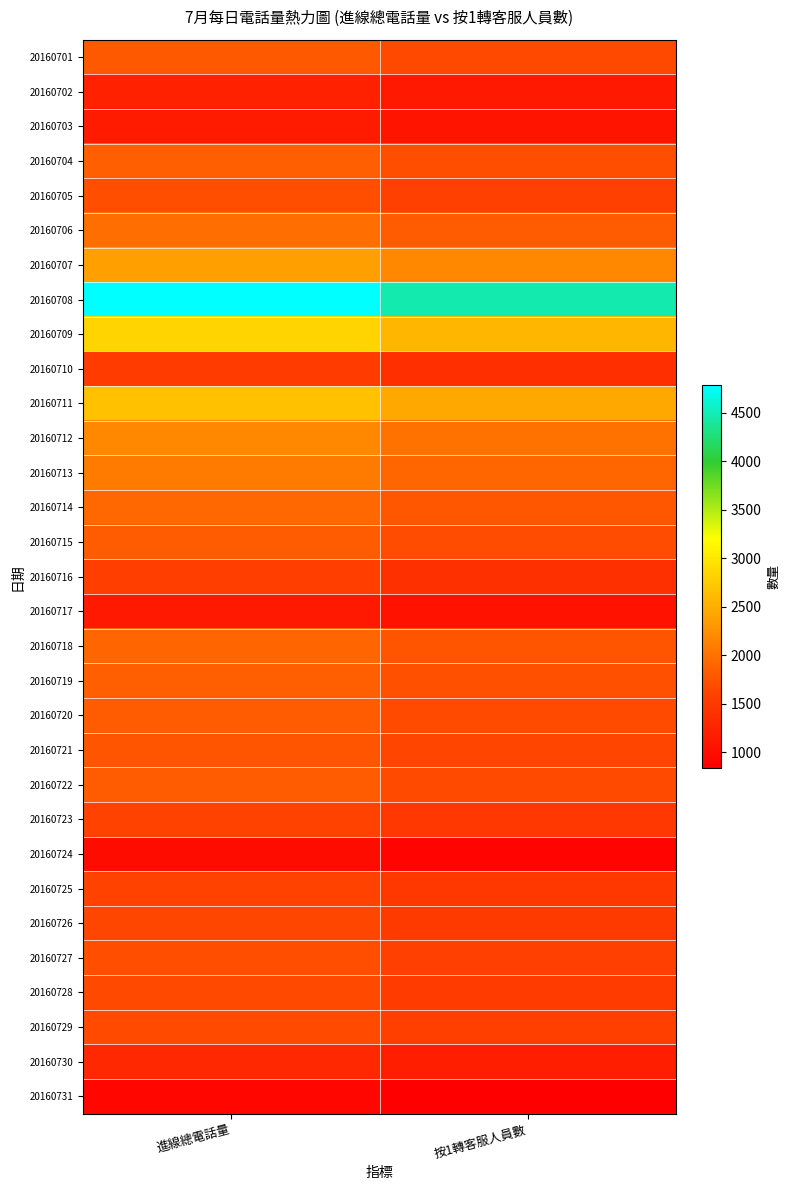

Rank the series at 按1轉客服人員數 from lowest to highest value.

20160731, 20160724, 20160717, 20160703, 20160702, 20160730, 20160710, 20160716, 20160723, 20160725, 20160726, 20160728, 20160729, 20160727, 20160705, 20160721, 20160701, 20160720, 20160722, 20160715, 20160704, 20160719, 20160718, 20160714, 20160706, 20160713, 20160712, 20160707, 20160711, 20160709, 20160708